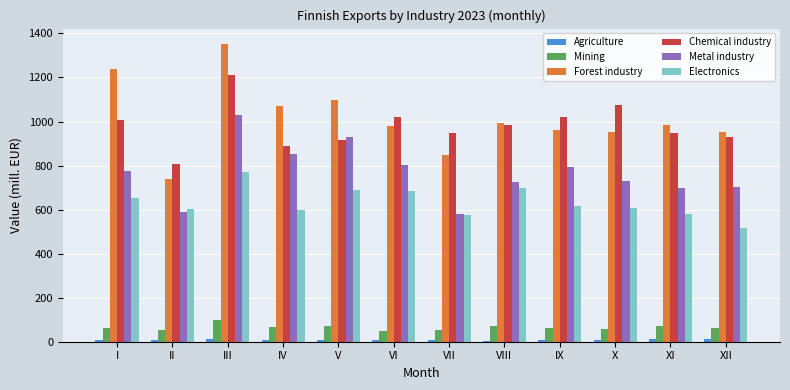

Which category has the lowest value in the Forest industry series?

II